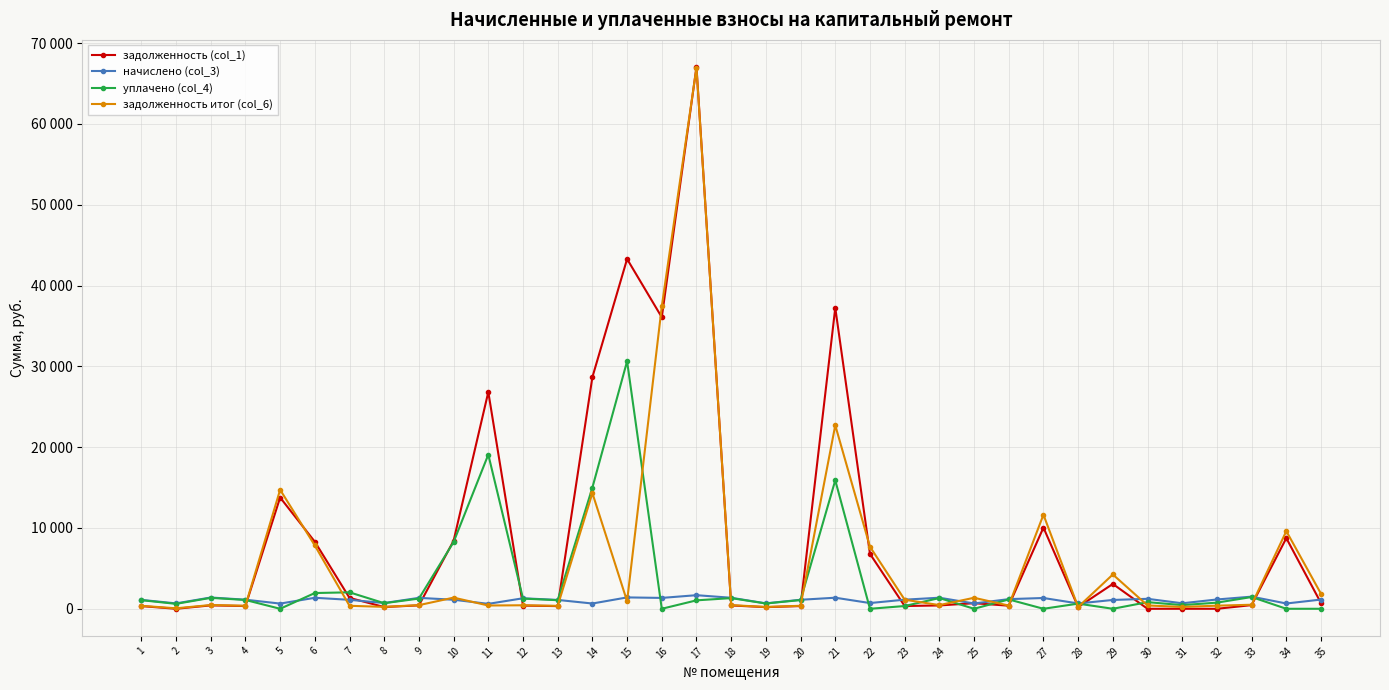

At which category does задолженность (col_1) reach its first local valley?

2